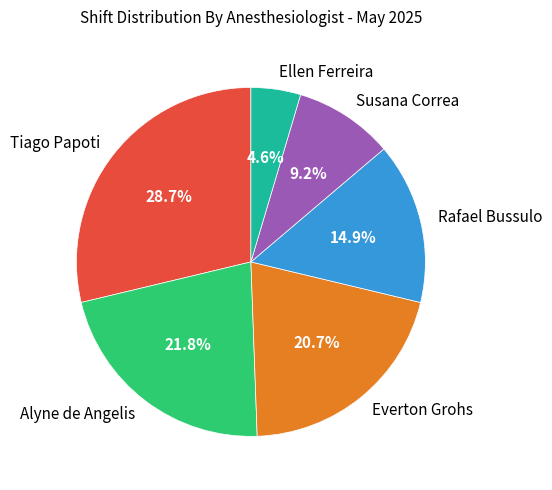

Is the sum of Tiago Papoti and Alyne de Angelis greater than half?

Yes